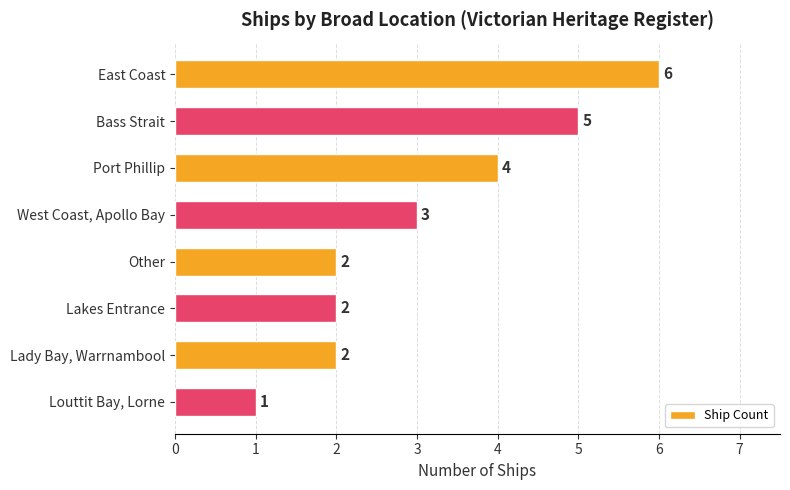

How many values are between 2 and 5?

6